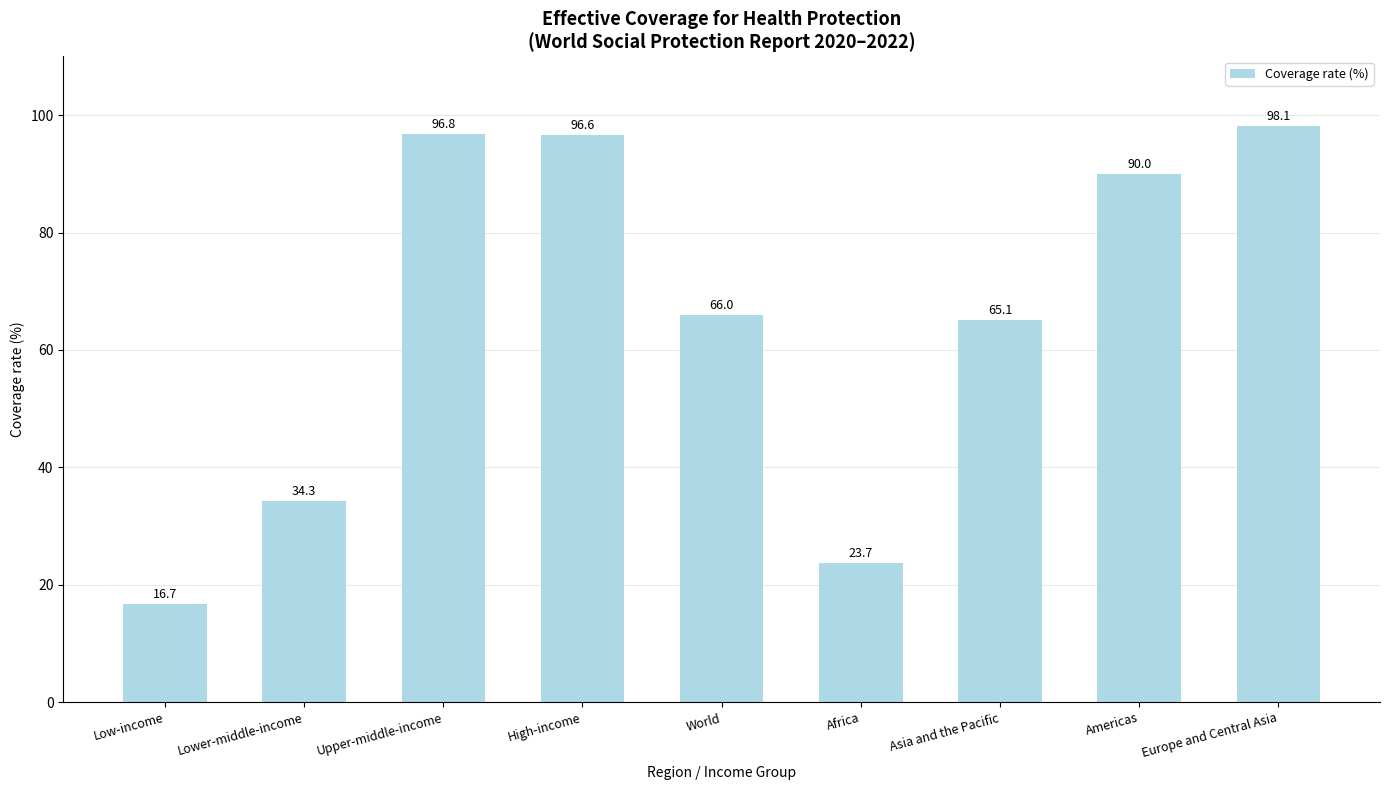

Rank the categories by value from lowest to highest.

Low-income, Africa, Lower-middle-income, Asia and the Pacific, World, Americas, High-income, Upper-middle-income, Europe and Central Asia